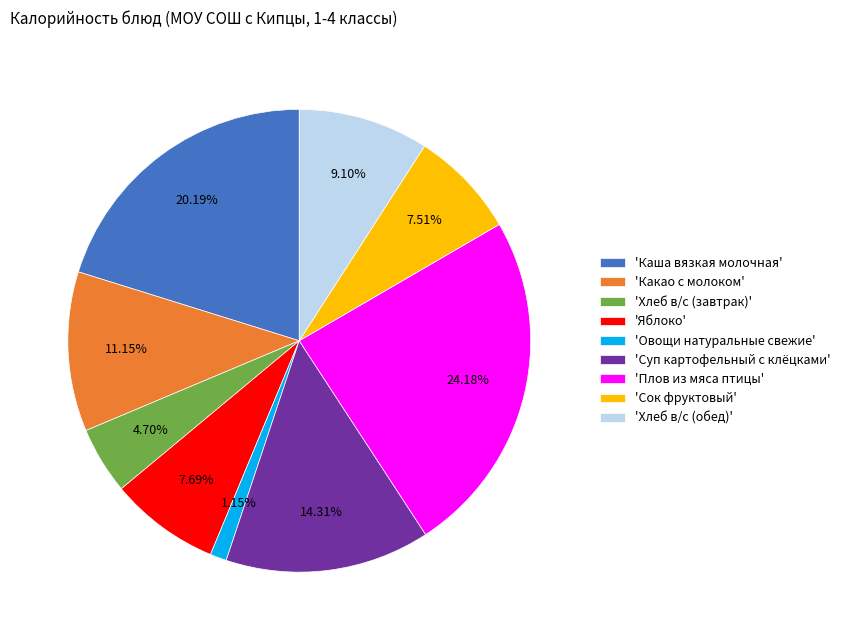

Approximately how many times larger is the value at 'Какао с молоком' compared to 'Суп картофельный с клёцками'?

0.8